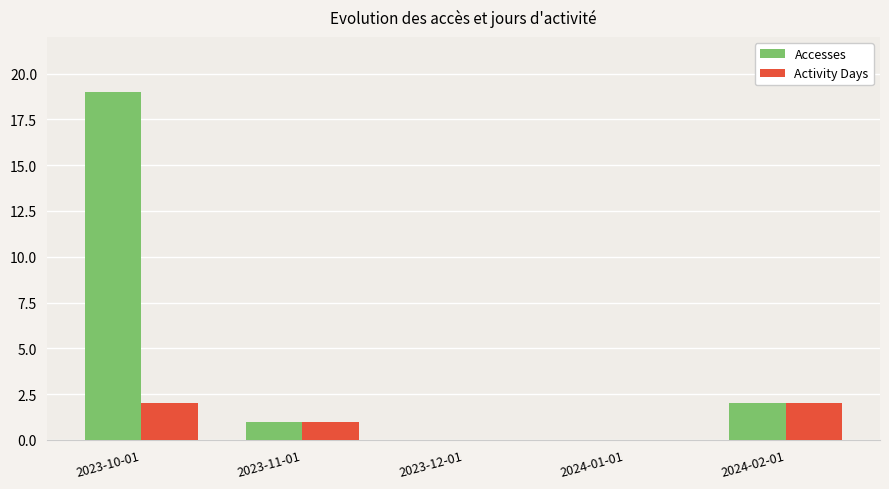

Is it true that Accesses equals 19 at 2023-10-01?

True